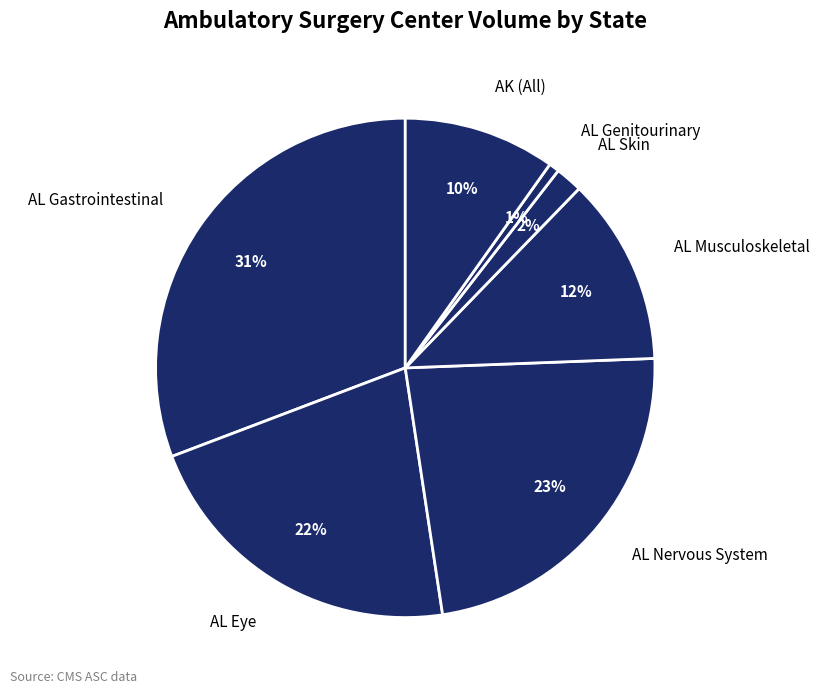

Rank the categories by value from highest to lowest.

AL Gastrointestinal, AL Nervous System, AL Eye, AL Musculoskeletal, AK (All), AL Skin, AL Genitourinary